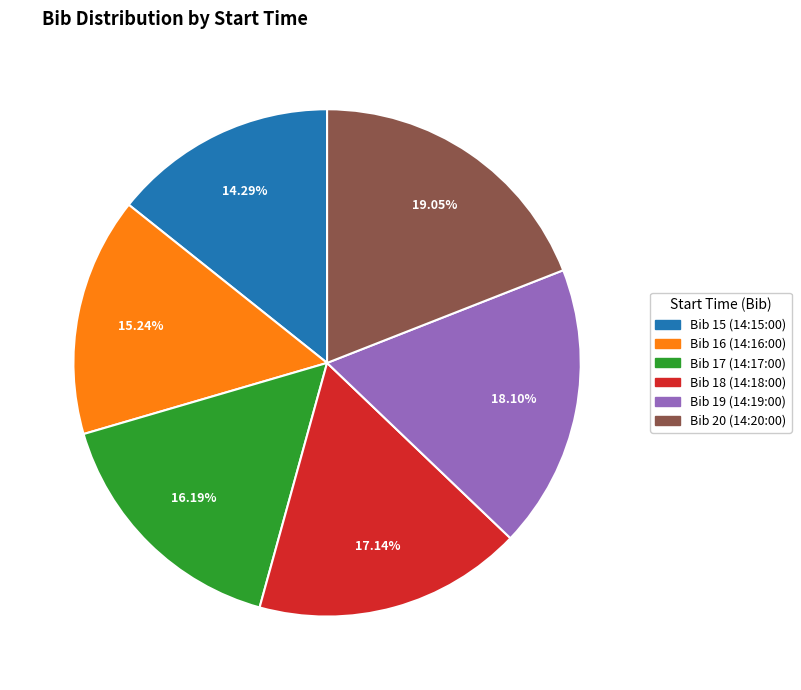

Is there a majority slice in this chart?

No